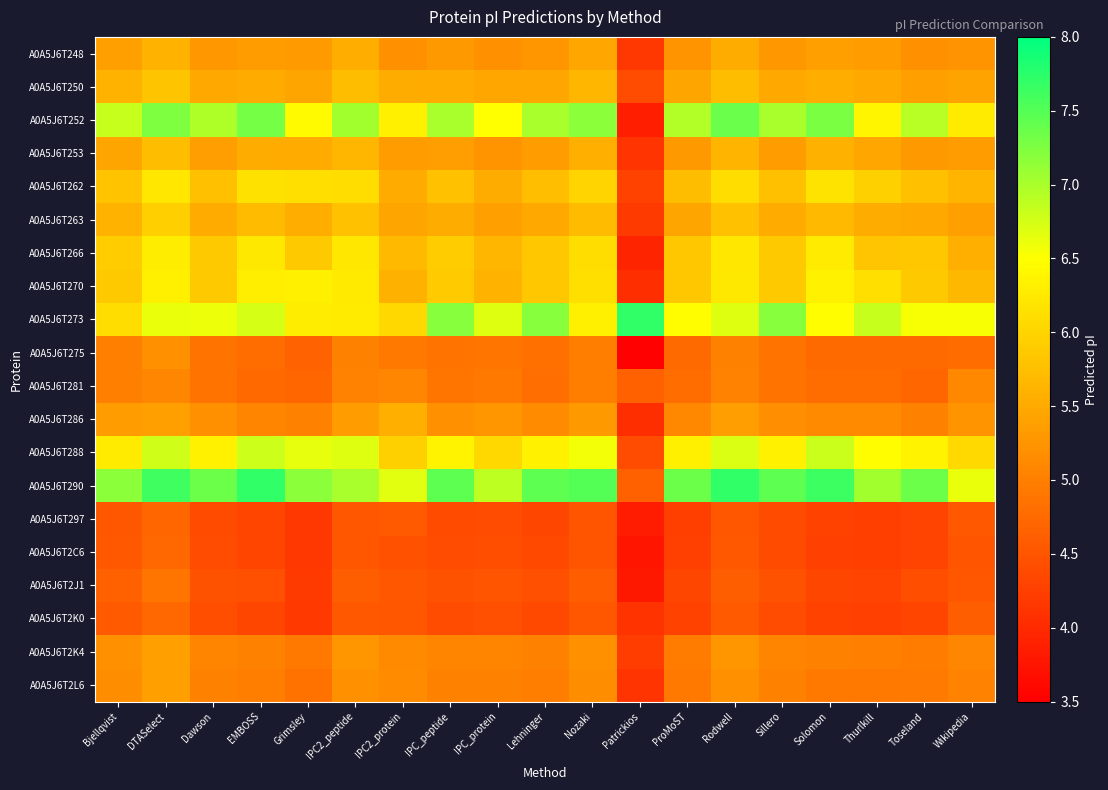

At which category does the chart reach its peak across all series?

EMBOSS